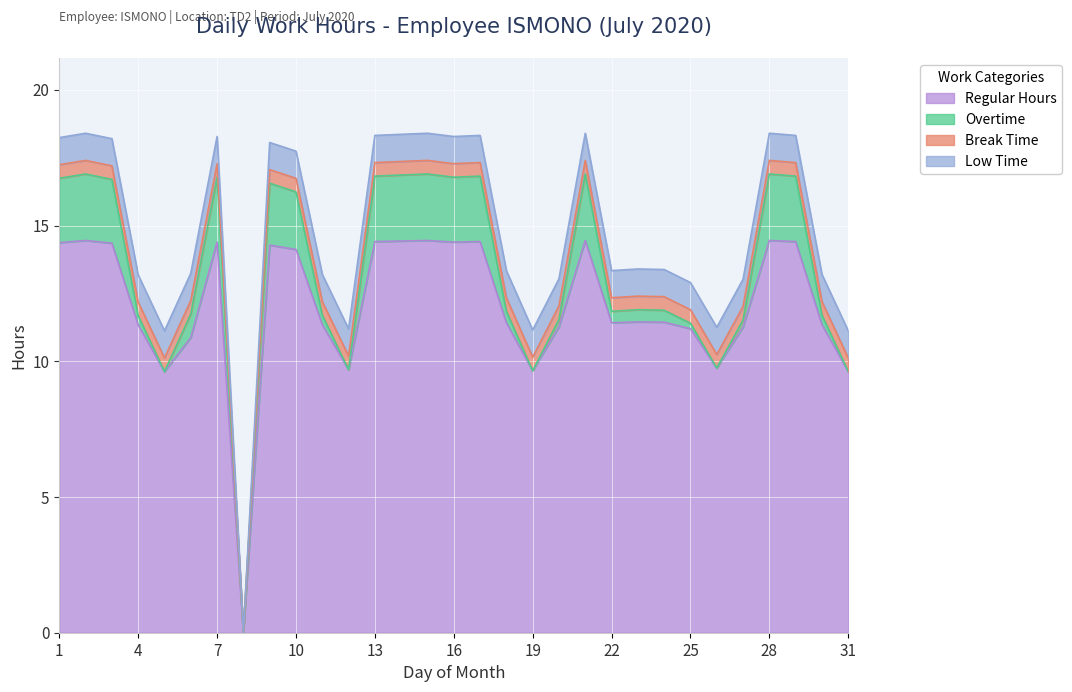

At how many categories does at least one series exceed 12?

14